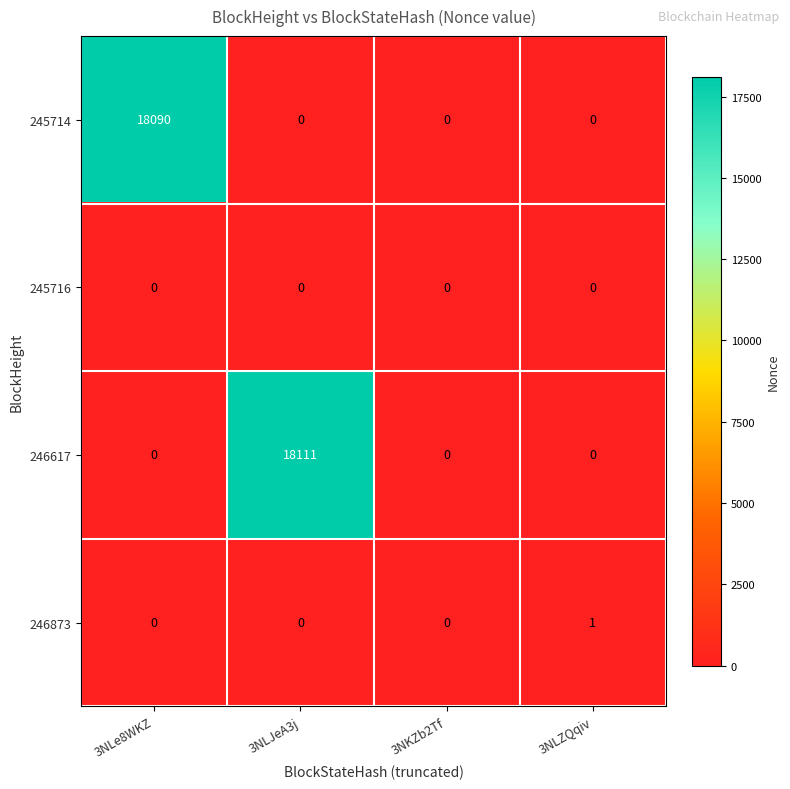

What is the greatest value displayed?

18111